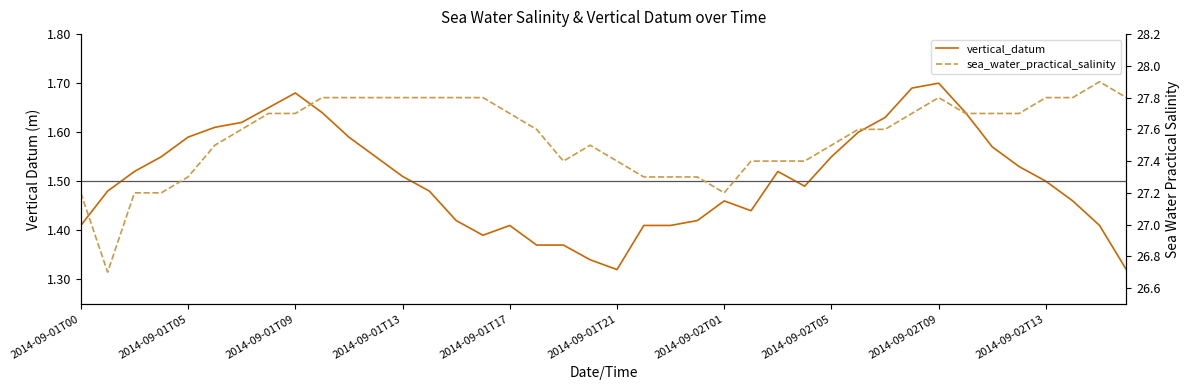

Between 2014-09-01T21 and 27, which series saw the biggest shift?

vertical_datum